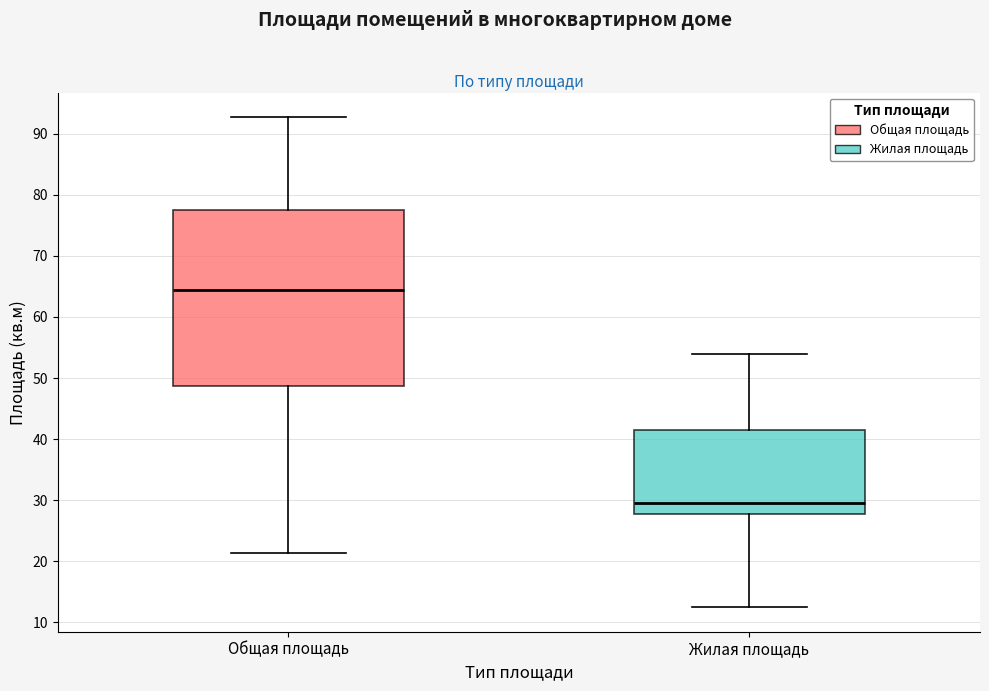

Reading left to right, transcribe this box plot: for each box, give where its median line is, the range the box spans, and where its two whiskers end, as read against the y-axis. The values are not printed on the chart, so give them approximately, as read against the axis.

Общая площадь: median 64, box 49 to 77, whiskers 21 to 93
Жилая площадь: median 30, box 28 to 42, whiskers 13 to 54